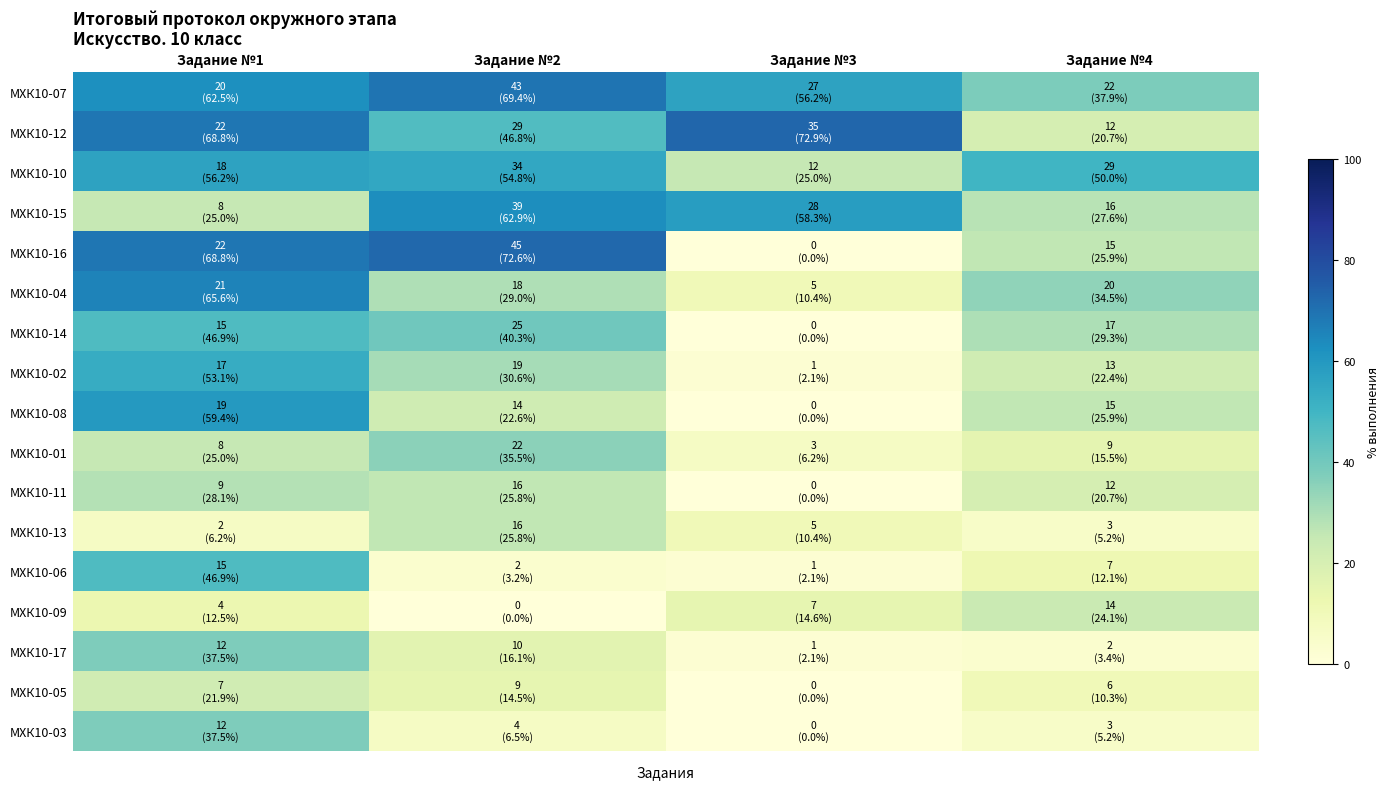

How many data points does each series have?

4